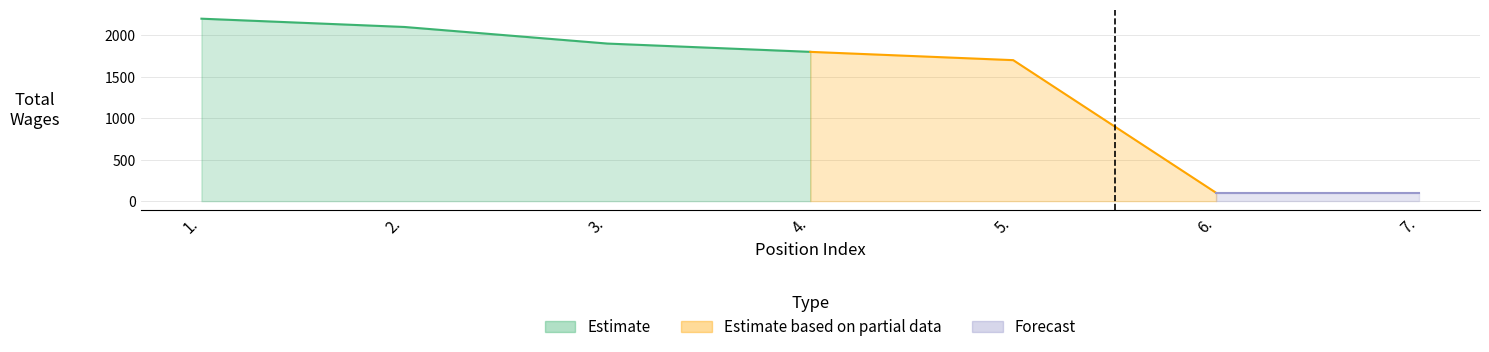

What is the difference between the values at 2. and 3.?

200